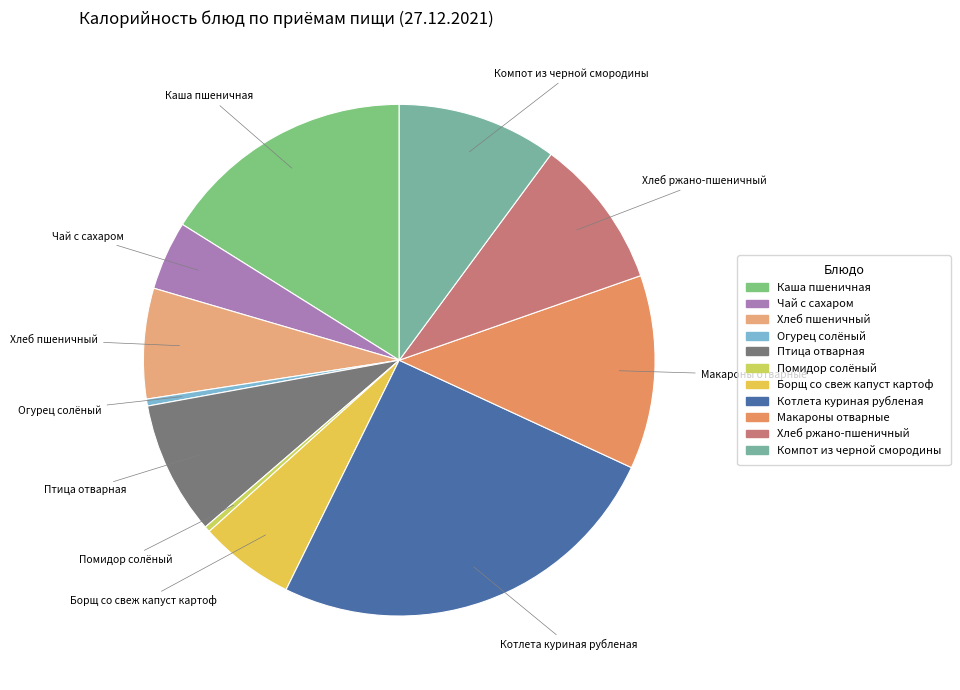

Does Макароны отварные represent more than half of the total?

No